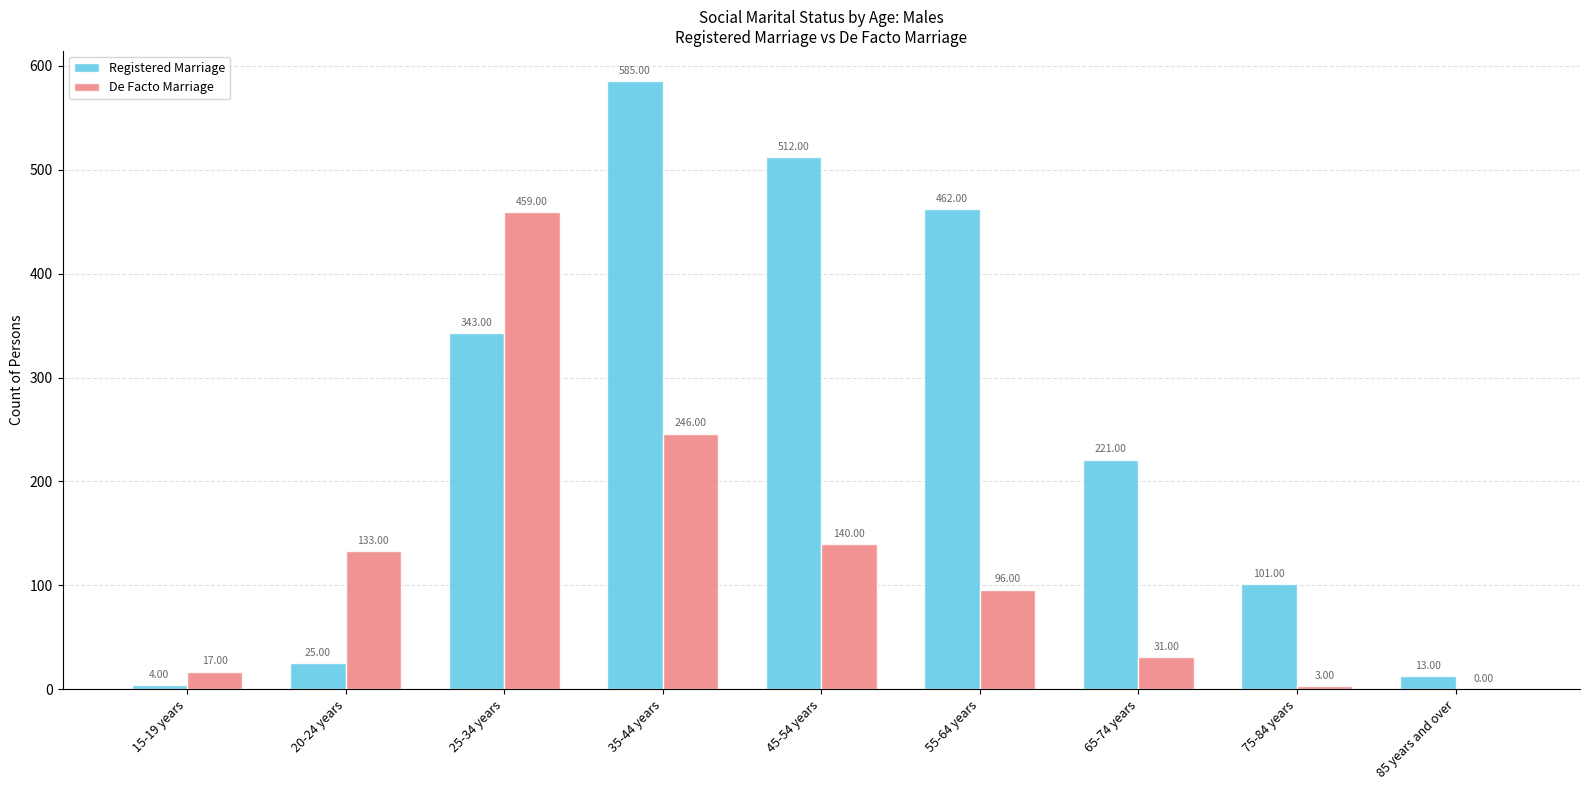

What is the total value across all series at 75-84 years?

104